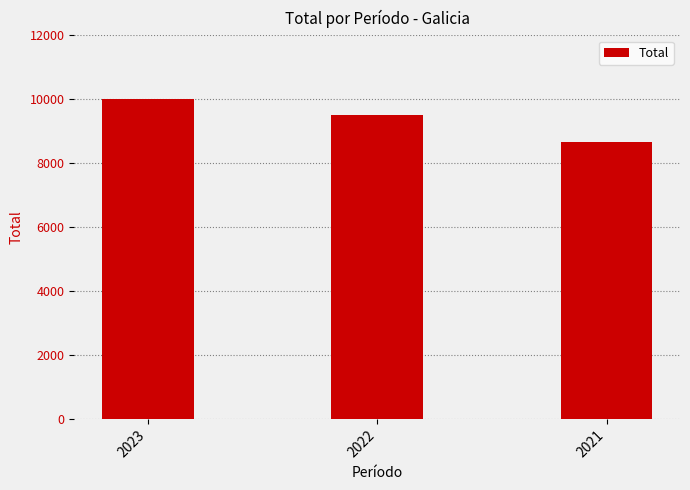

Where is the data nearest to the value 9351?

2022